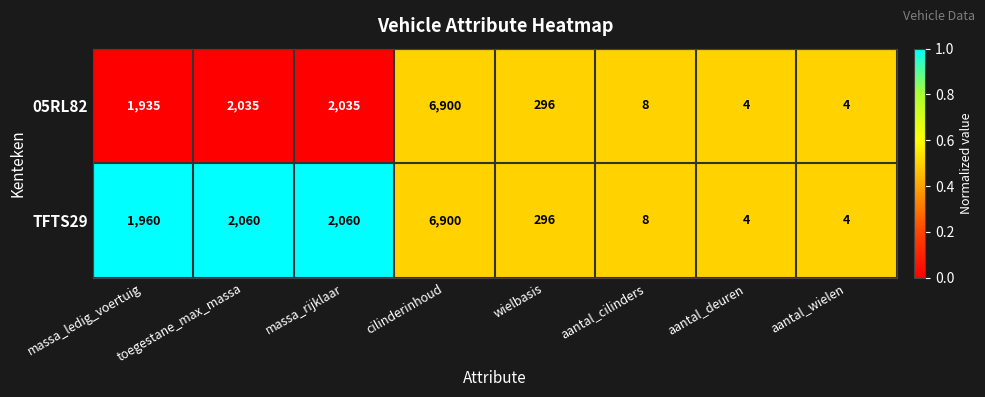

Count the number of categories in the chart.

8